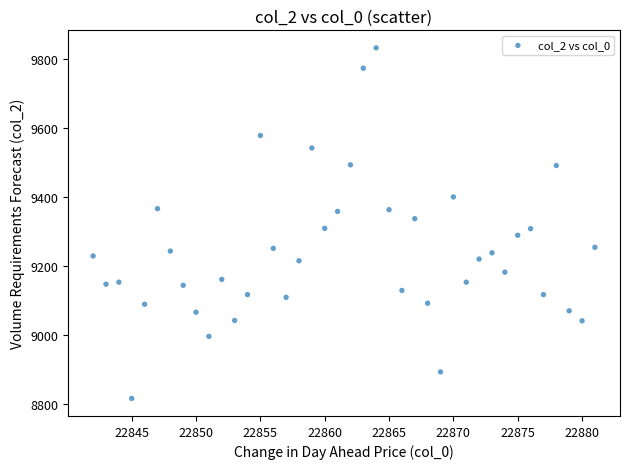

What is the range of Y values (max minus min)?

1016